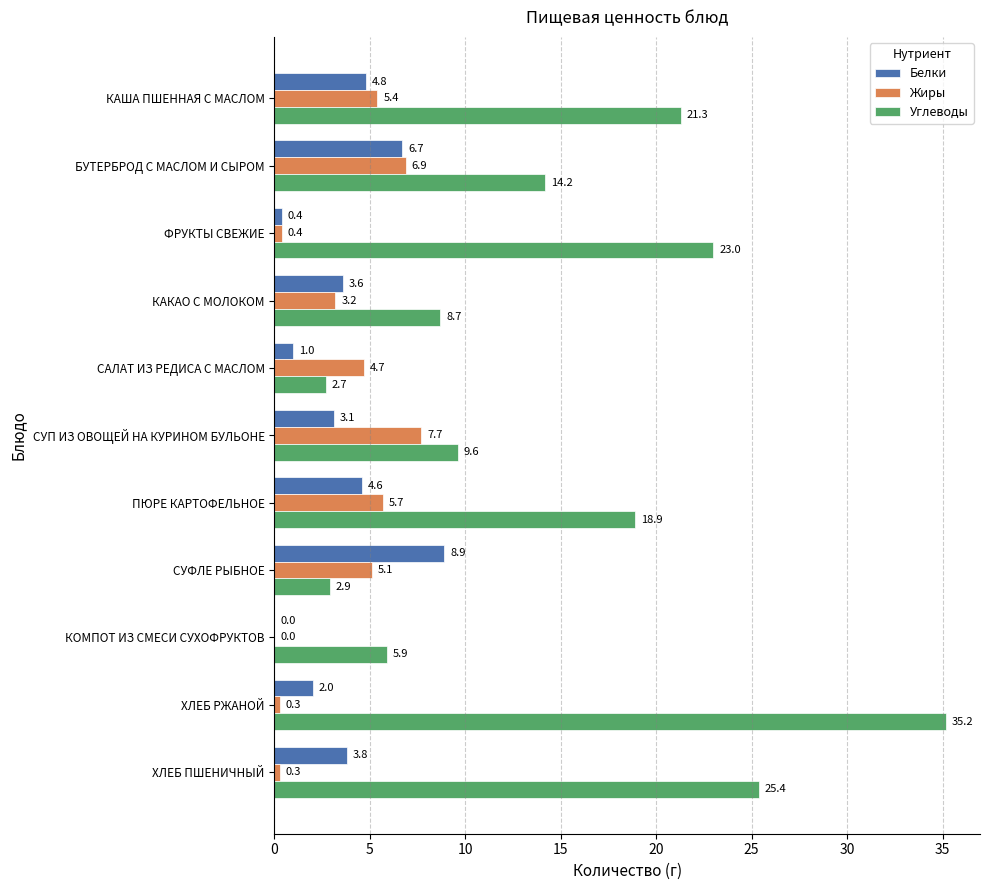

How many positive values does the Жиры series have?

10